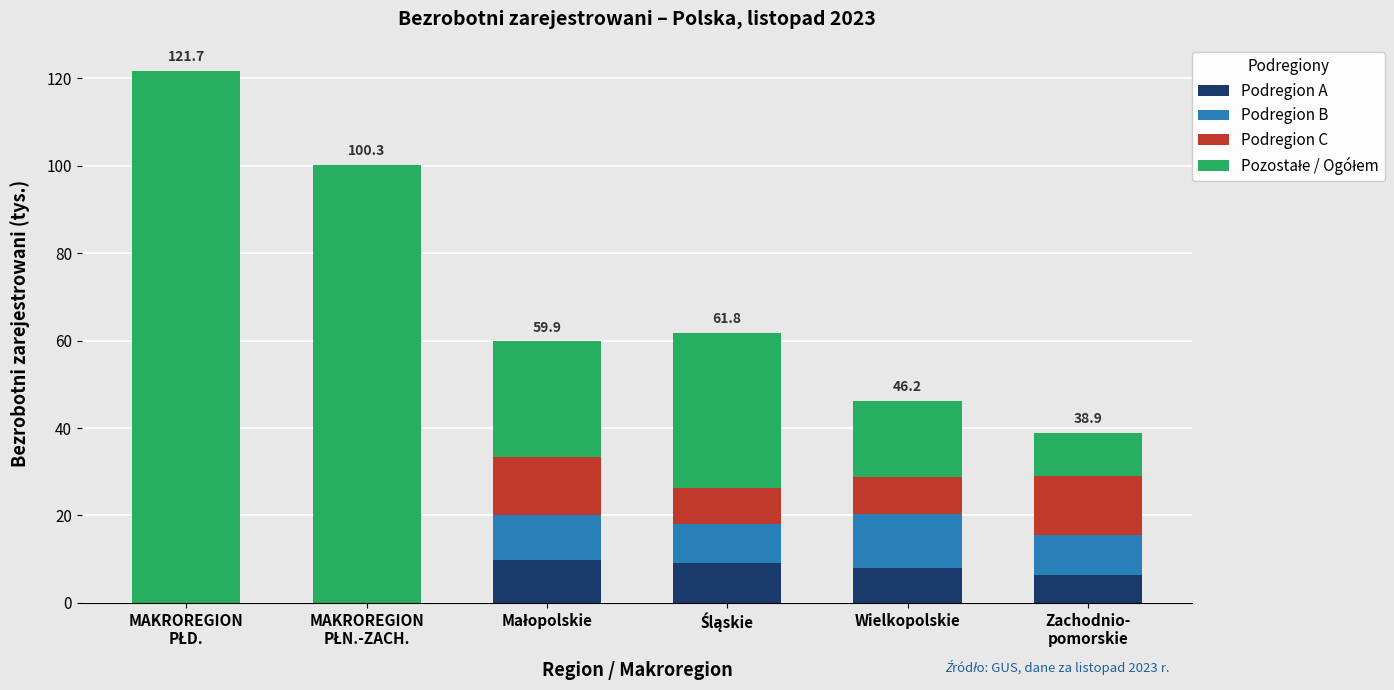

What is the highest value of the Podregion A series?

9.9